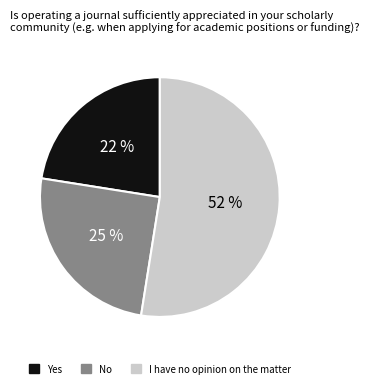

To the nearest percent, what is the average slice percentage?

33%